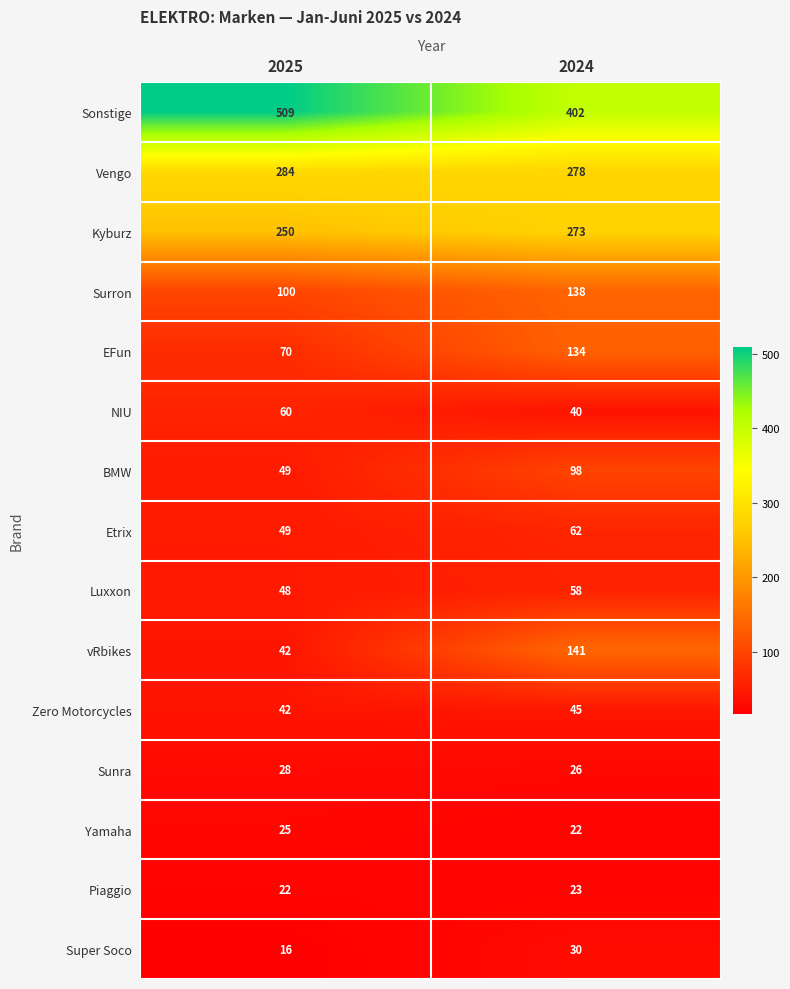

At which category does the chart reach its minimum across all series?

2025